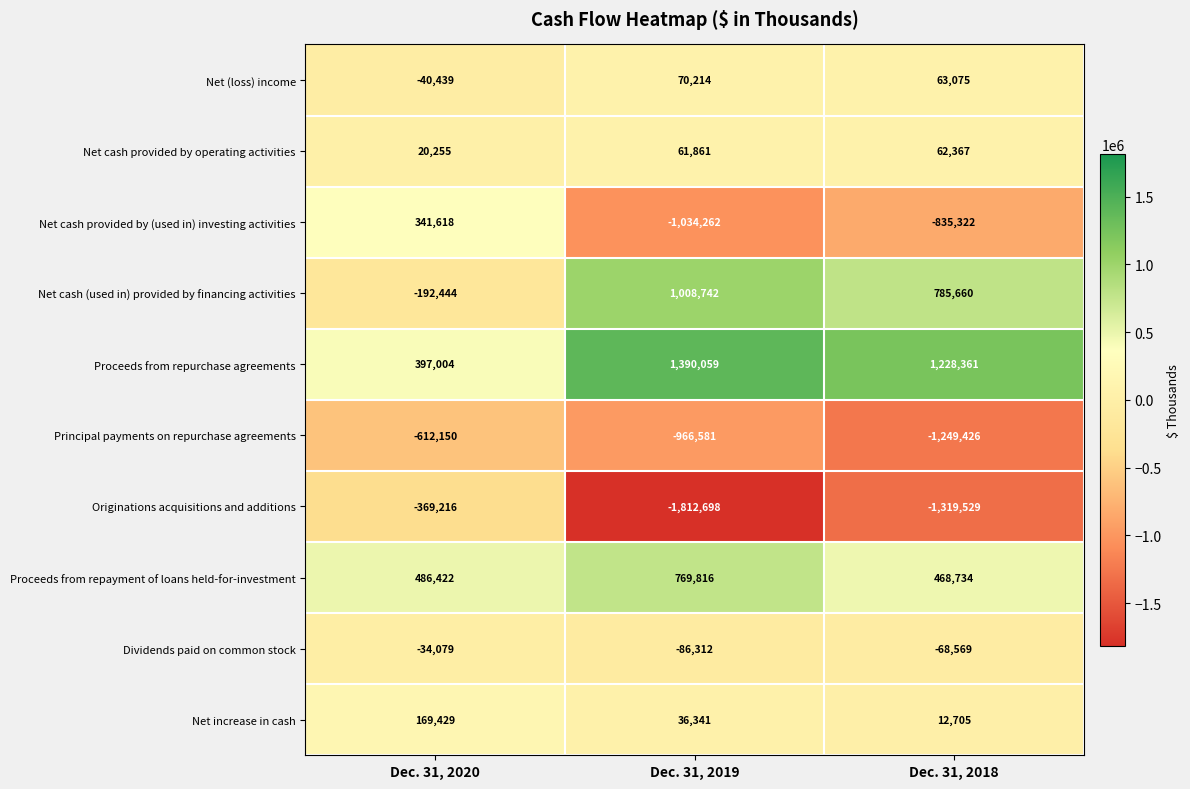

At which category is the sum across all series the highest?

Dec. 31, 2020